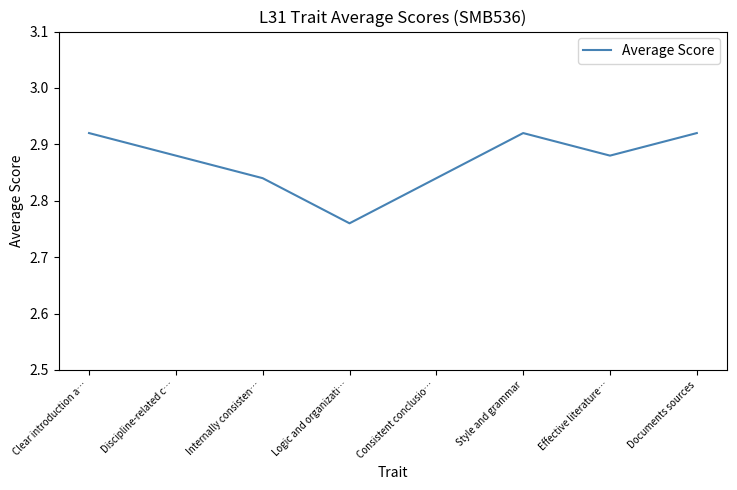

What is the sum of all values?

23.0